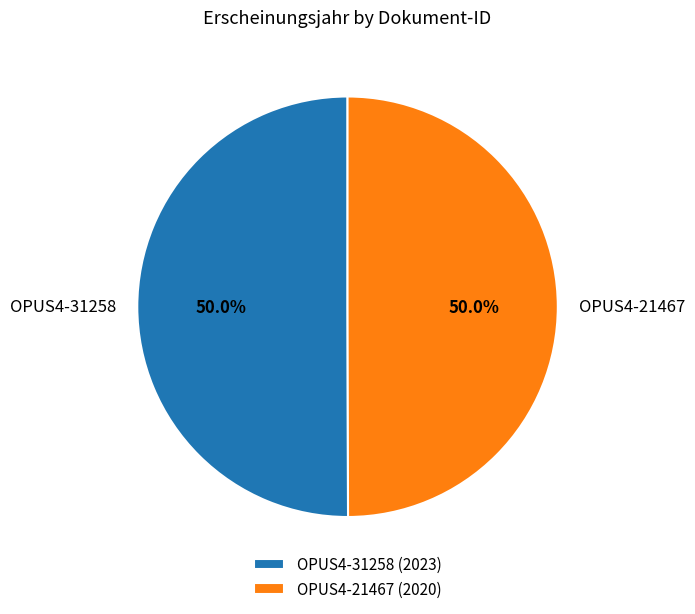

The OPUS4-21467 slice represents 50% of the pie. True or false?

True